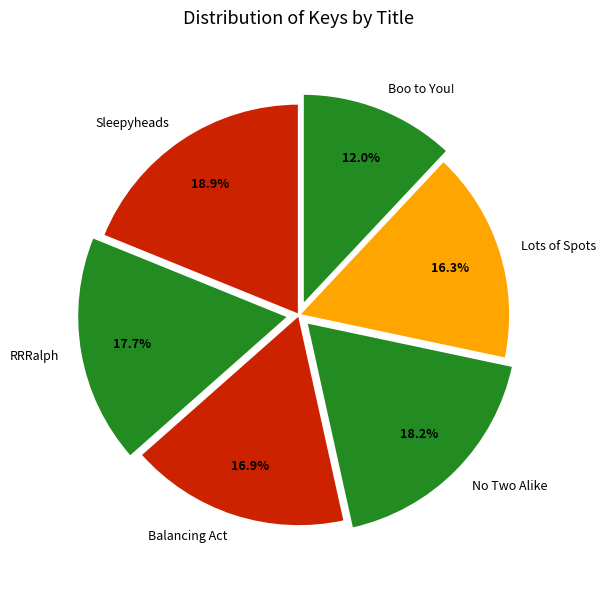

Does Balancing Act account for over 50% of the chart?

No